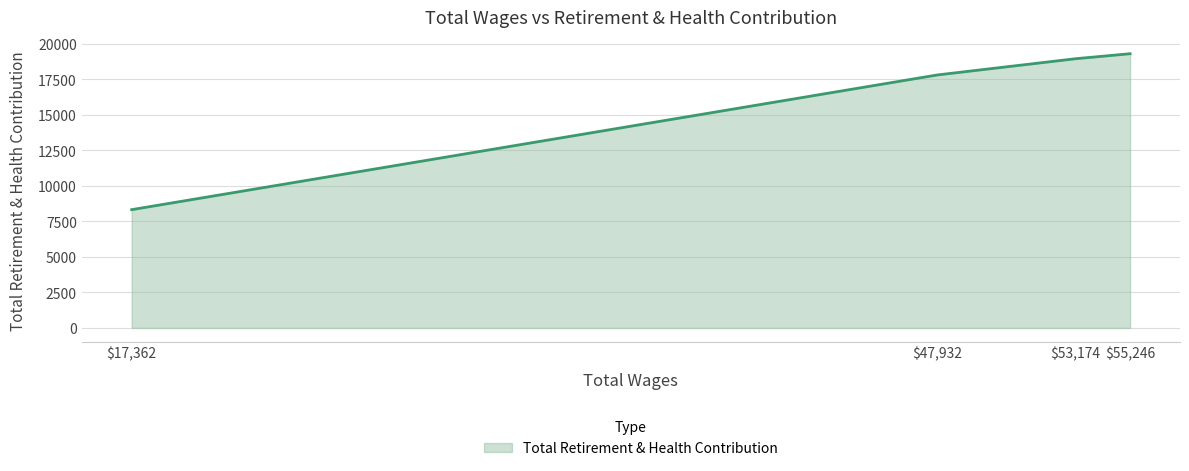

List the labels in order of value, smallest first.

$17,362, $47,932, $53,174, $55,246